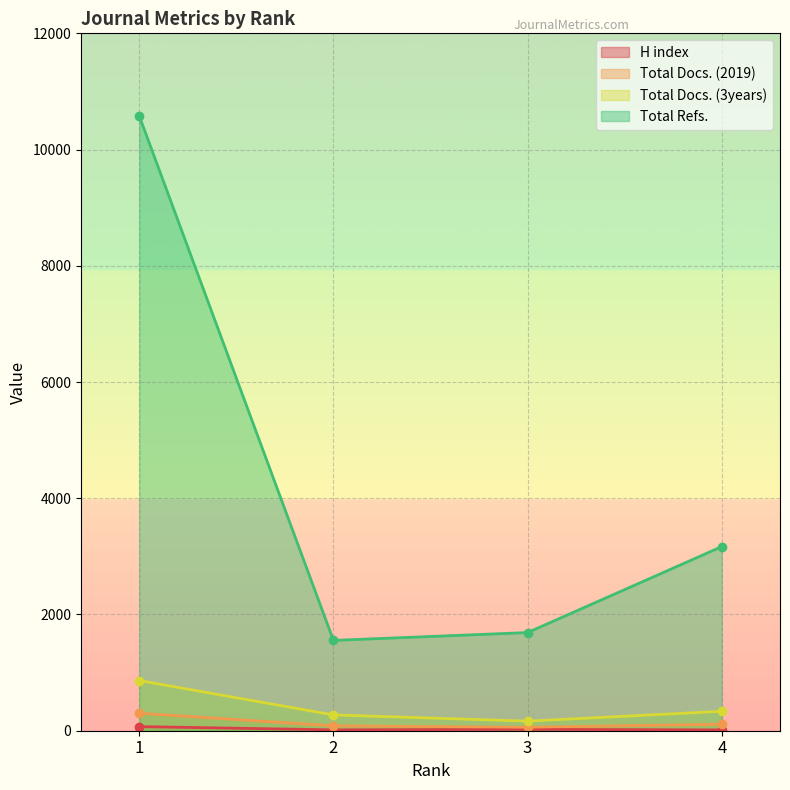

At which label is H index closest to 42?

3